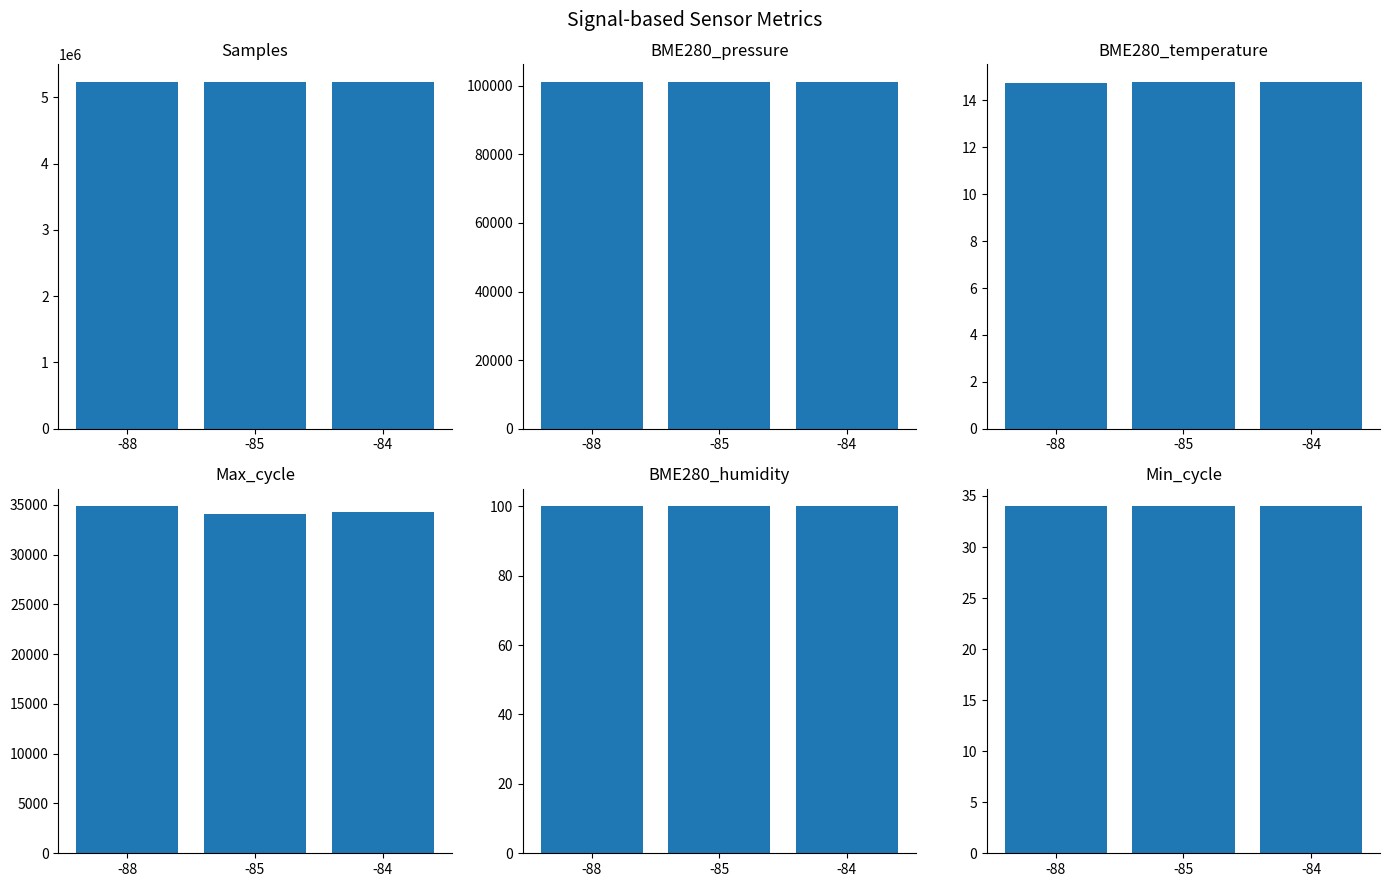

Which category has the highest value across all series?

-85